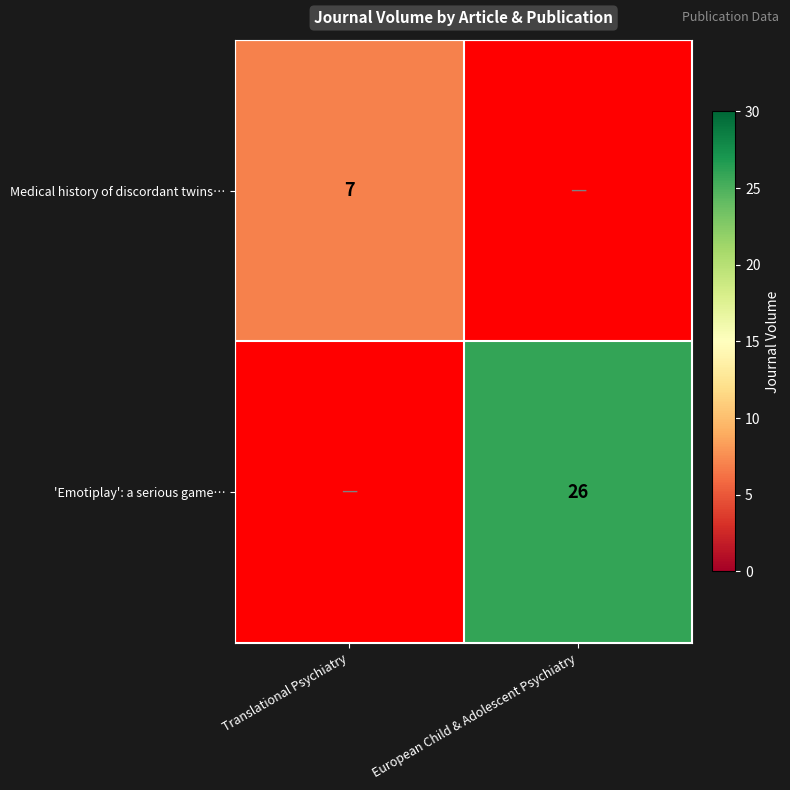

True or false: Medical history of discordant twins… has a value of 7 at Translational Psychiatry.

True